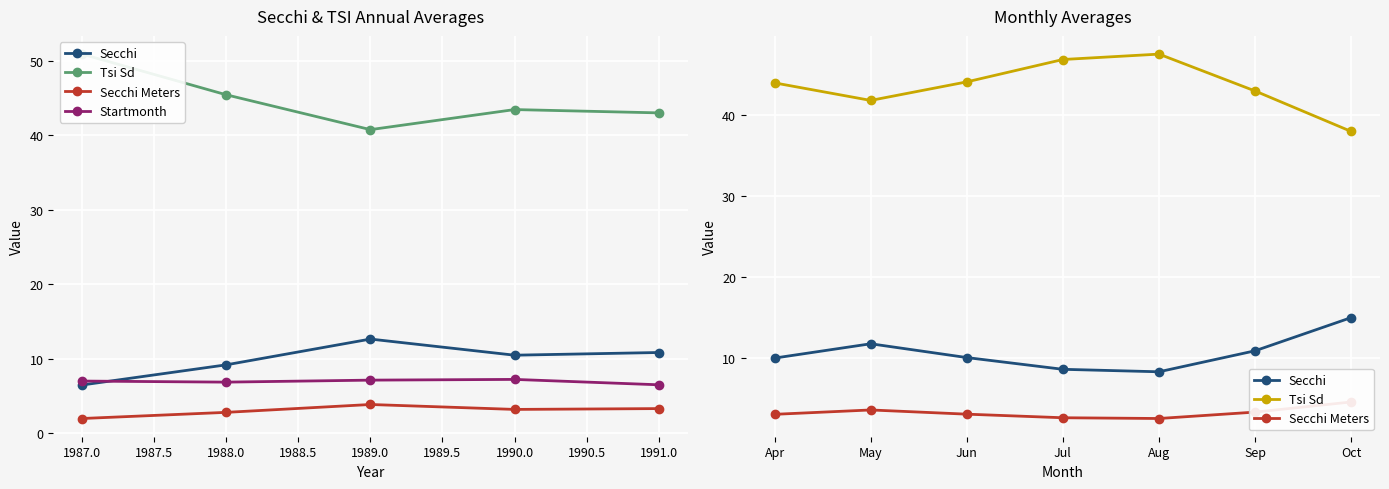

What is the value of the Secchi point at the 5th from the left?

11.0